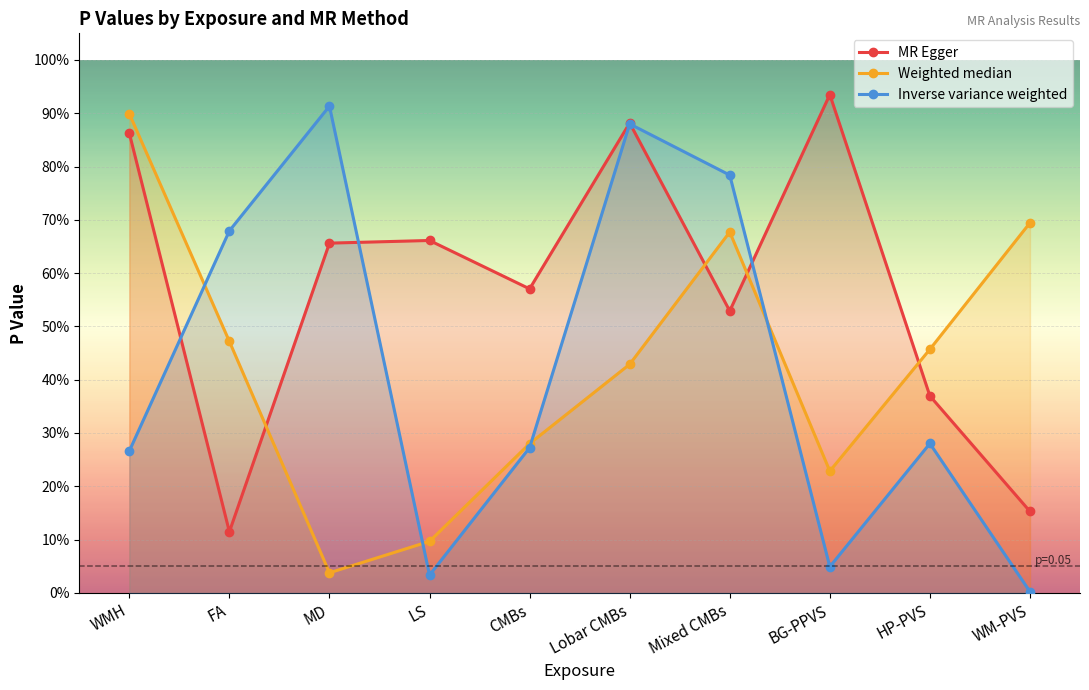

What is the average value of the Inverse variance weighted series?

0.4